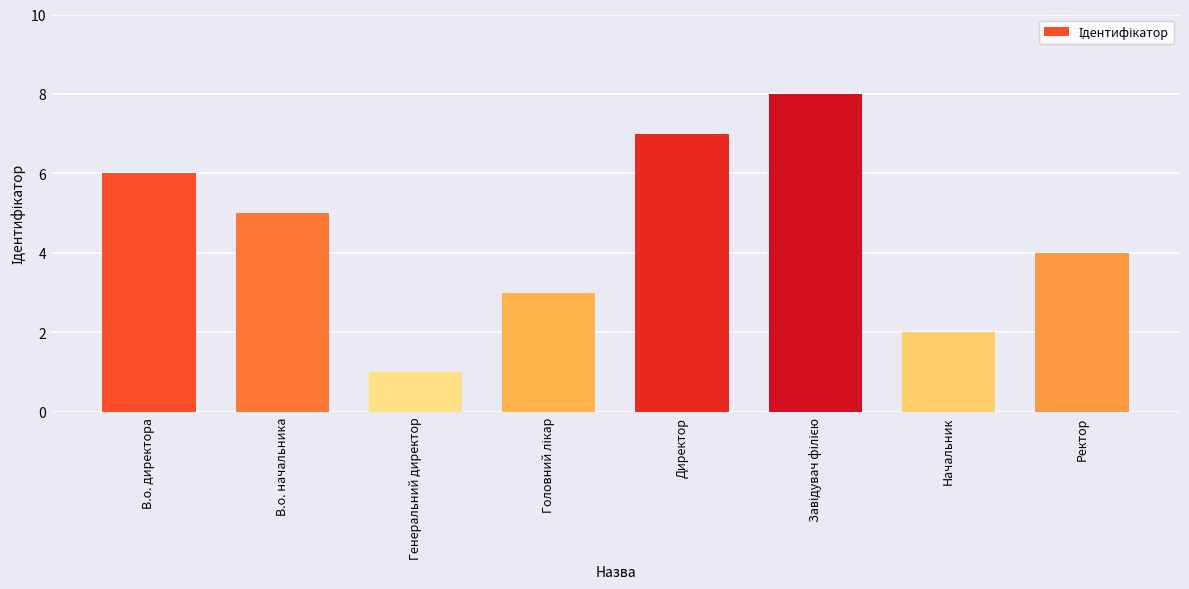

What is the sum of the values at В.о. начальника and Начальник?

7